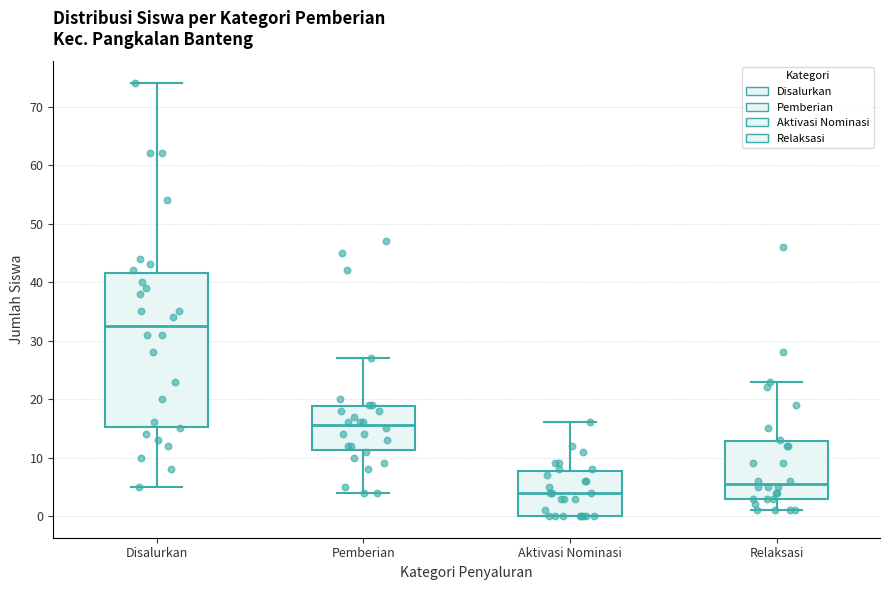

Which box is the tallest, from its lower edge to its upper edge?

Disalurkan